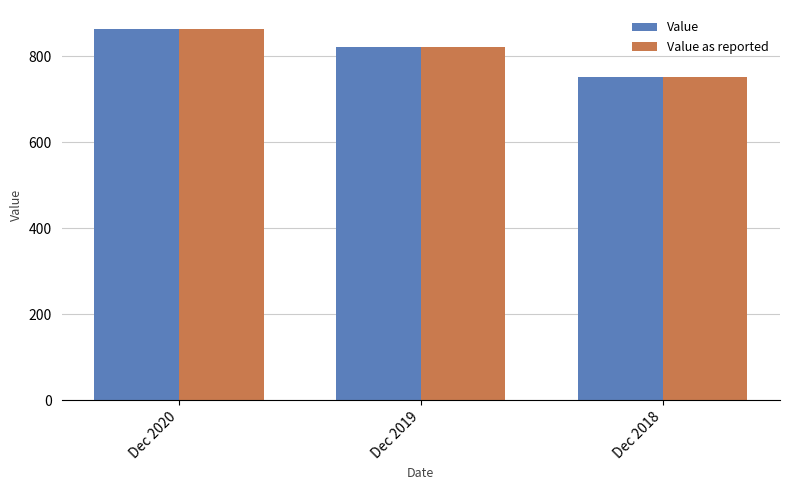

The Value as reported series shows 822 at Dec 2019. True or false?

True